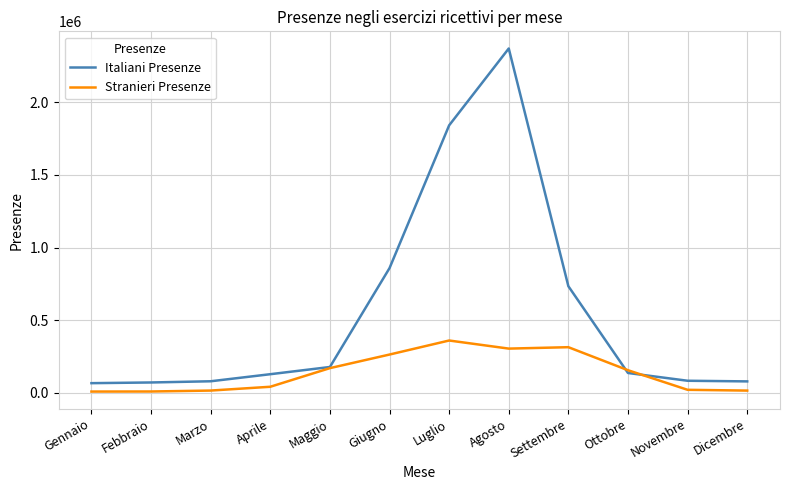

Which series has the largest total across all categories?

Italiani Presenze